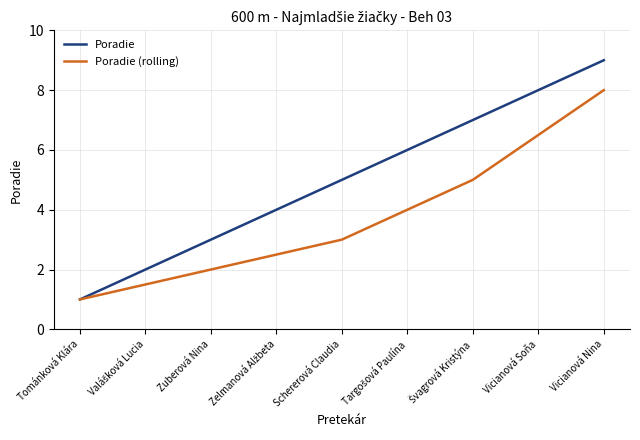

At which label is Poradie closest to 5?

Schererová Claudia